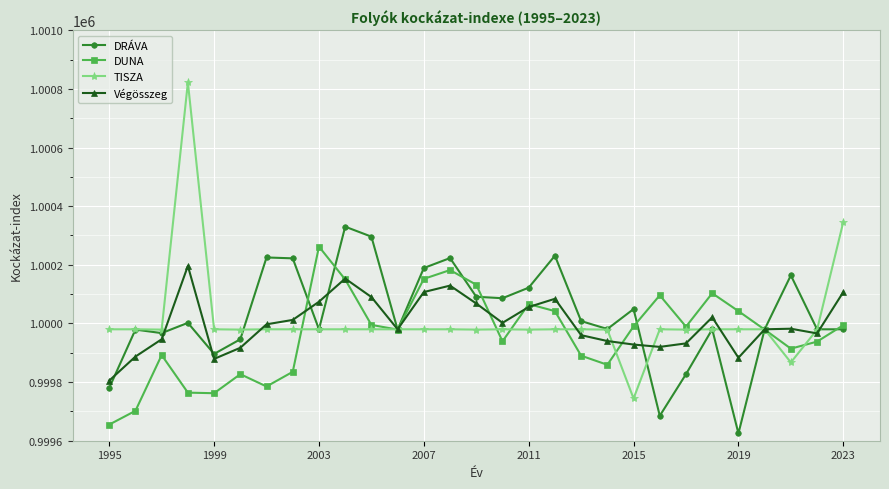

What is the smallest value displayed?

999625